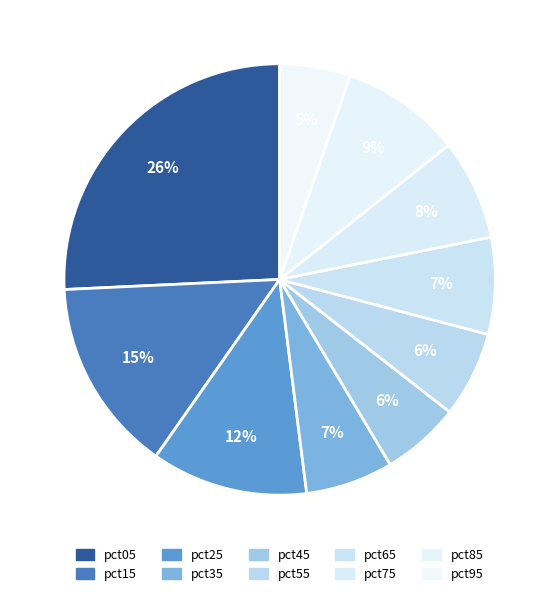

To the nearest percent, what is the difference between the pct75 and pct45 slice percentages?

2%